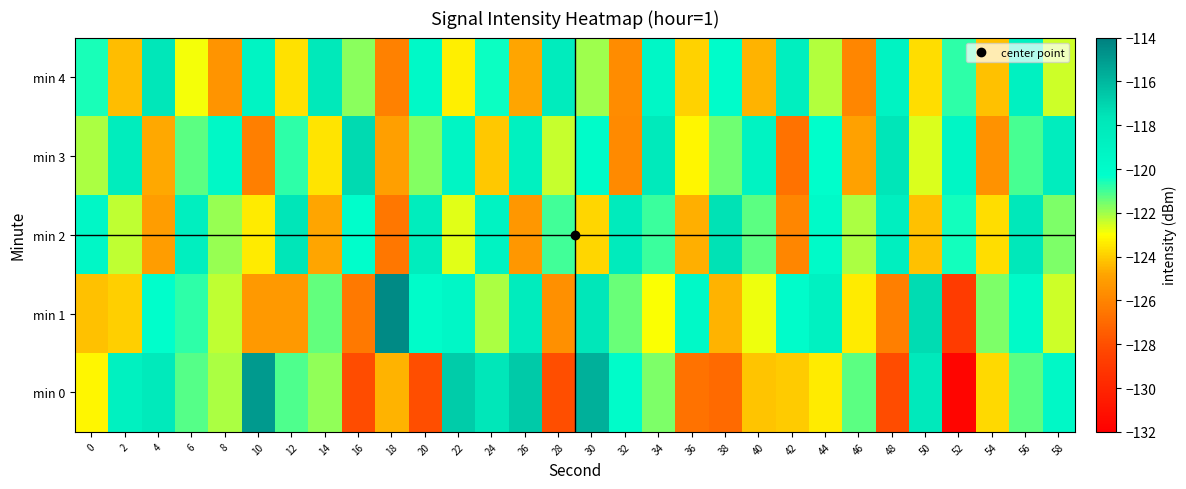

Rank the series at 46 from lowest to highest value.

min 4, min 3, min 1, min 2, min 0